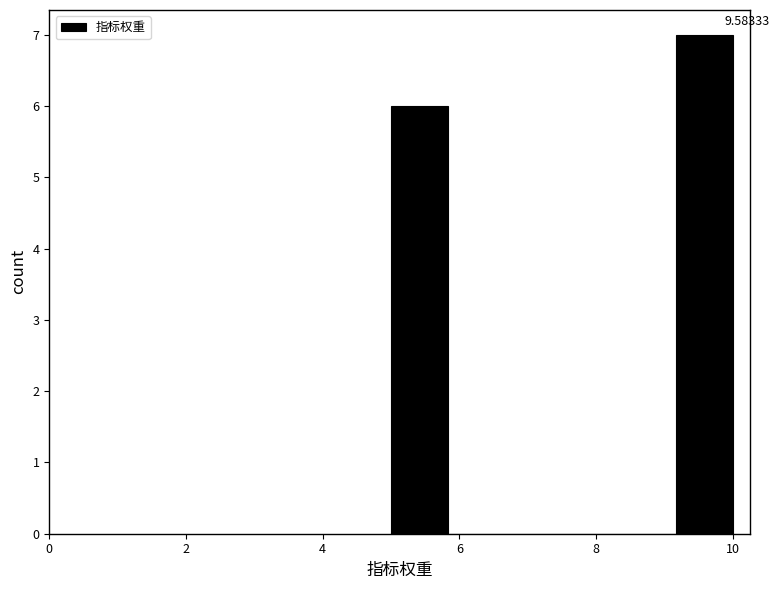

Which range on the x-axis has the tallest bar?

9.2 to 10.0